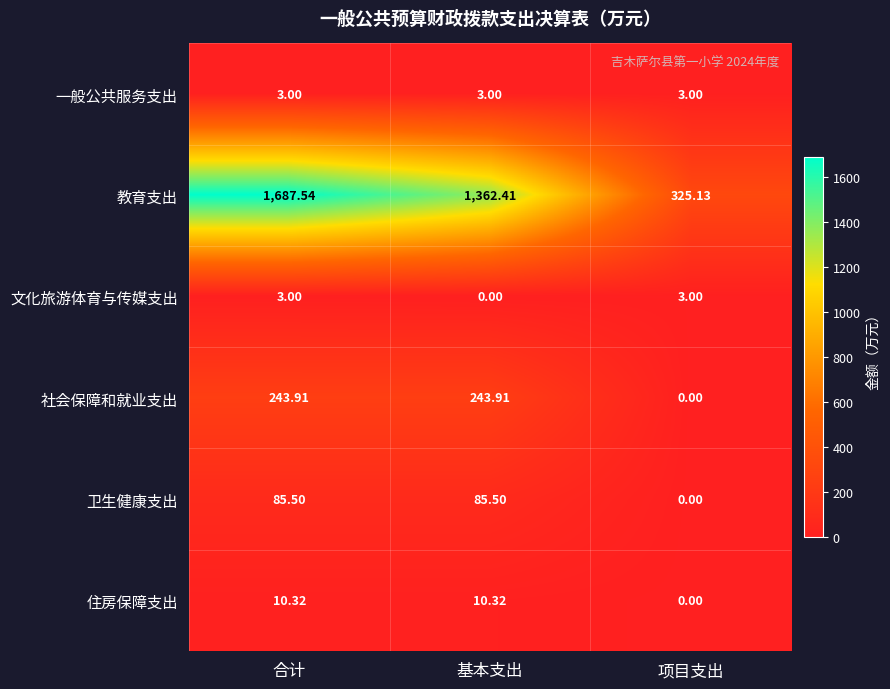

Between 合计 and 项目支出, which series saw the biggest shift?

教育支出